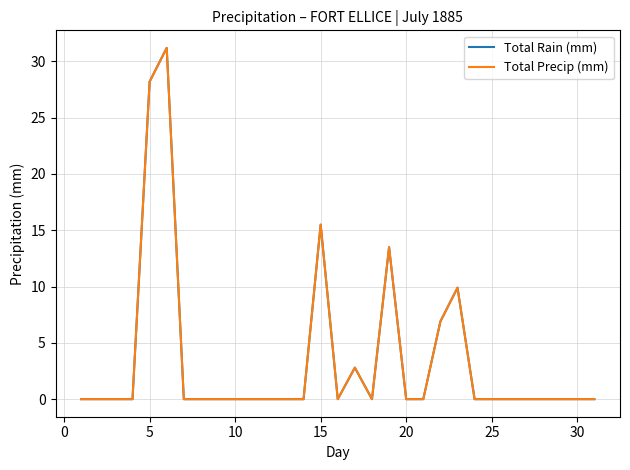

Is this an area chart (filled region under the line)?

No